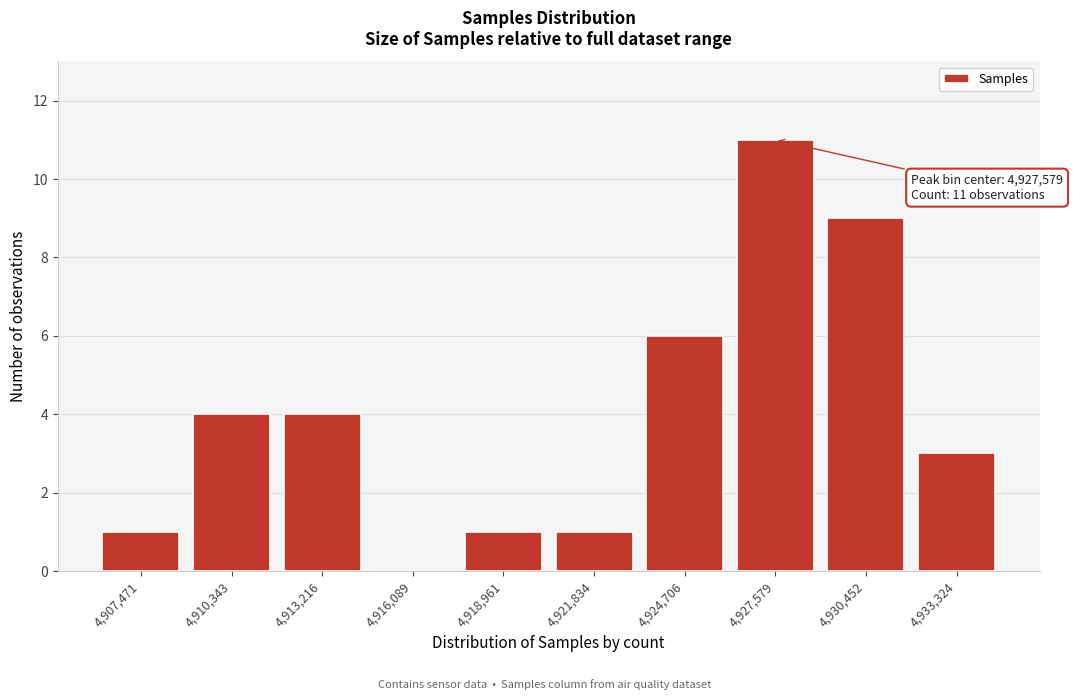

Over which range of the x-axis is the bar tallest?

4926000 to 4929000